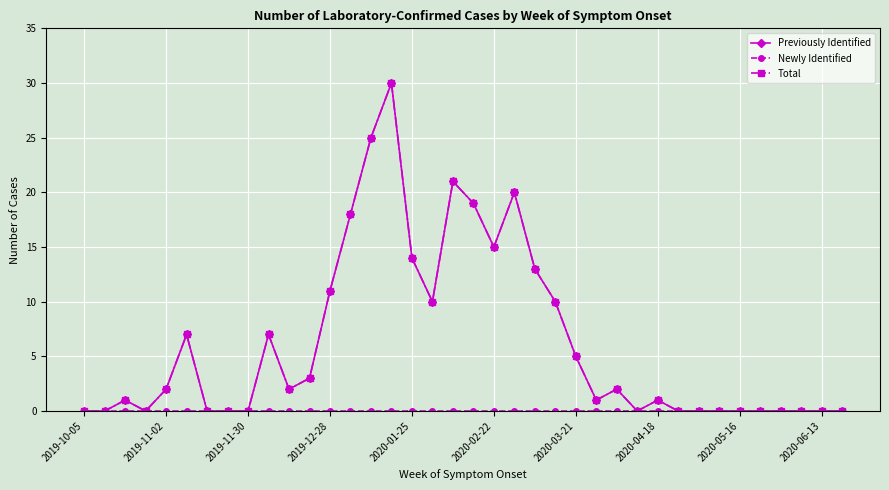

True or false: Total and Previously Identified intersect in this chart.

False